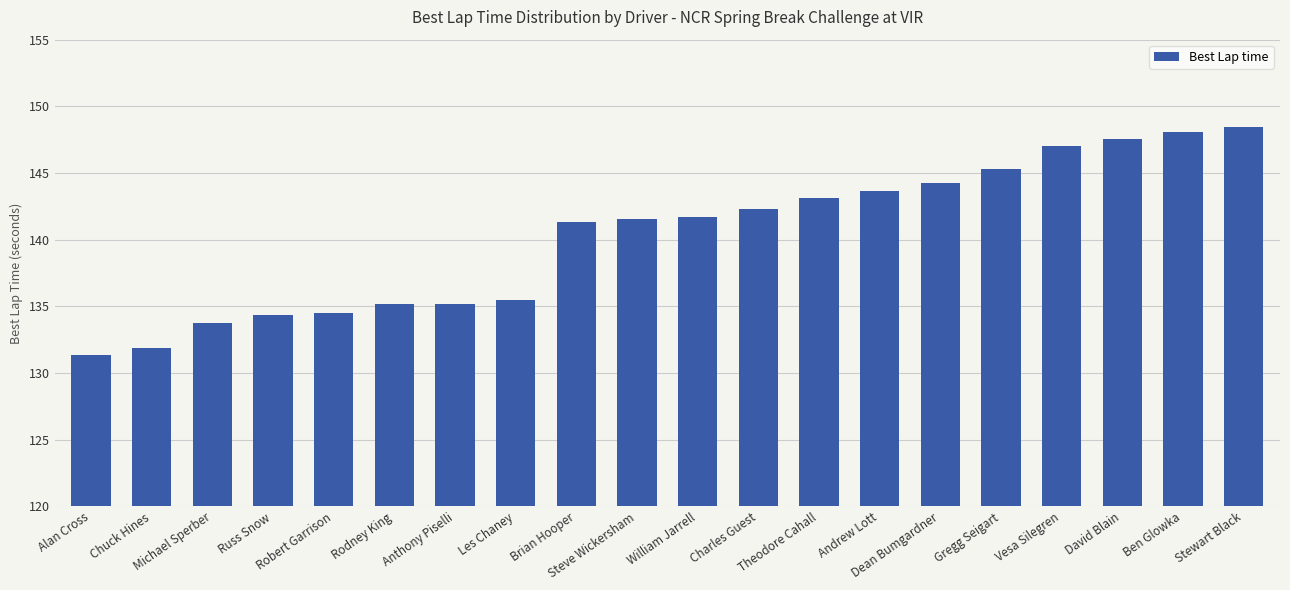

What is the value of the 8th bar from the left?

135.5